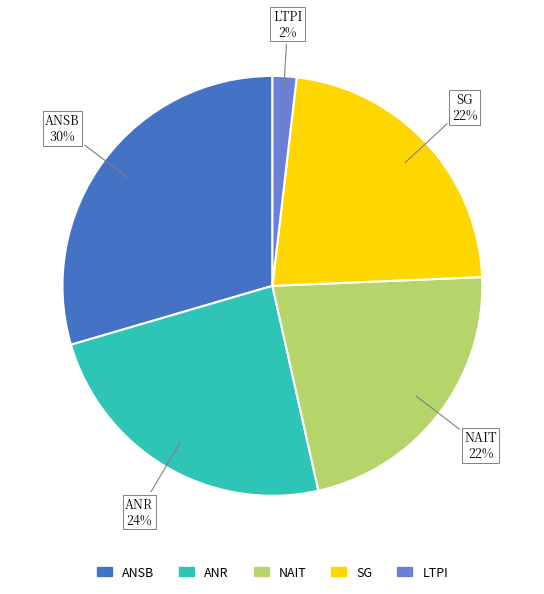

To the nearest percent, what is the average slice percentage?

20%